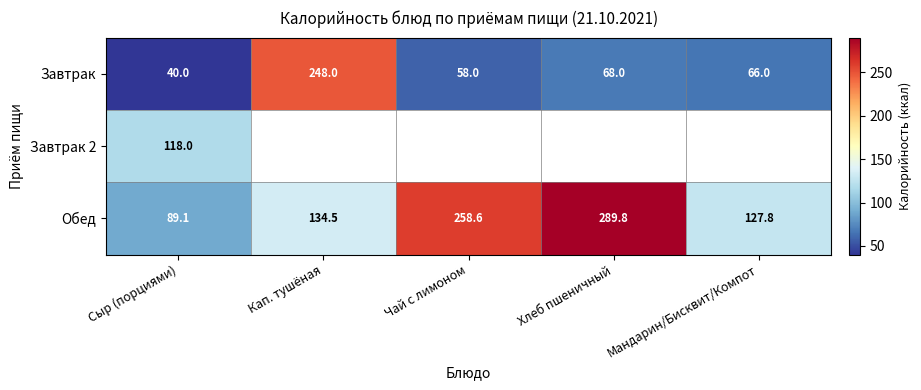

What is the total value across all series at Сыр (порциями)?

247.1